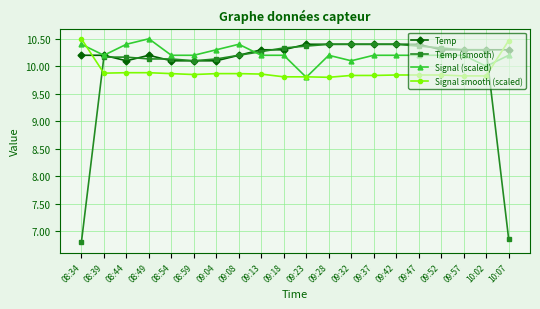

The value of Signal (scaled) at 09:08 is 10.4. True or false?

True